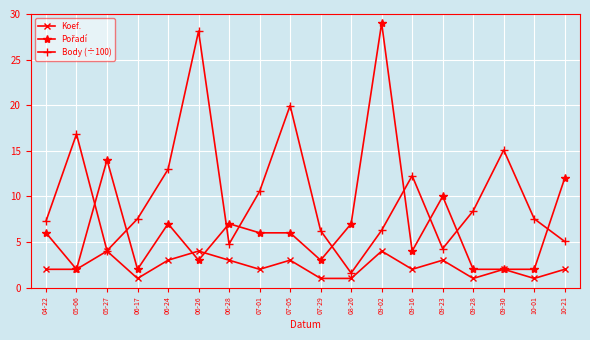

What is the difference between the Body (÷100) values at 09-02 and 09-30?

8.8